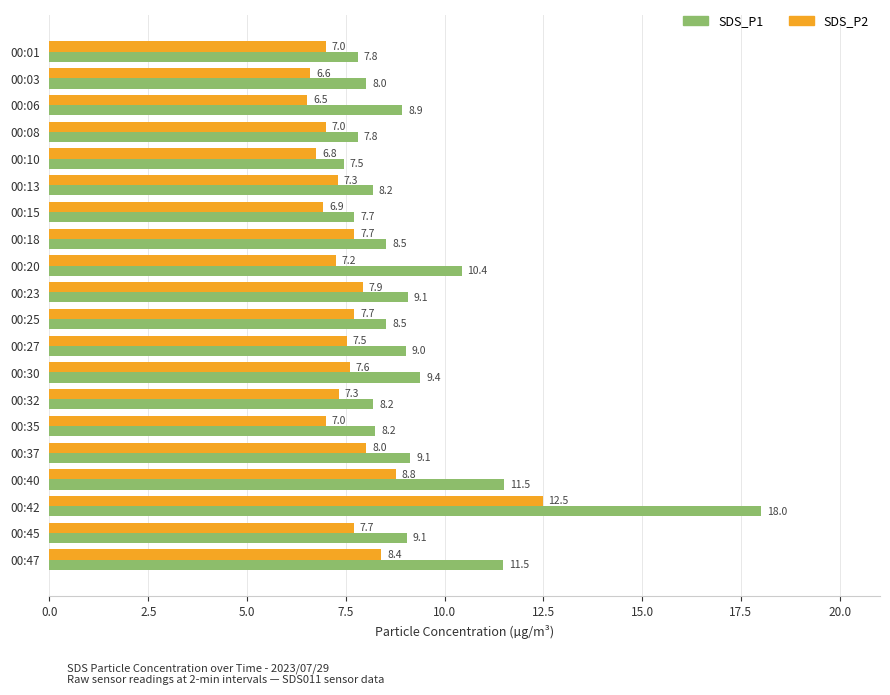

Which series changed the most between 00:37 and 00:42?

SDS_P1